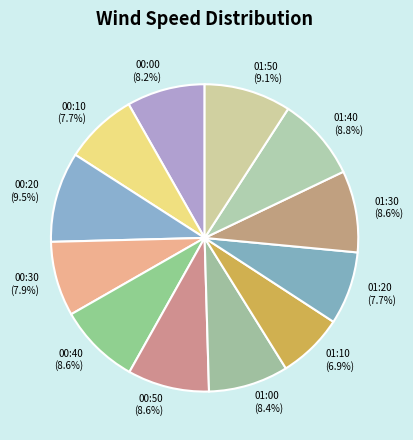

Is there any slice that represents more than half of the pie?

No